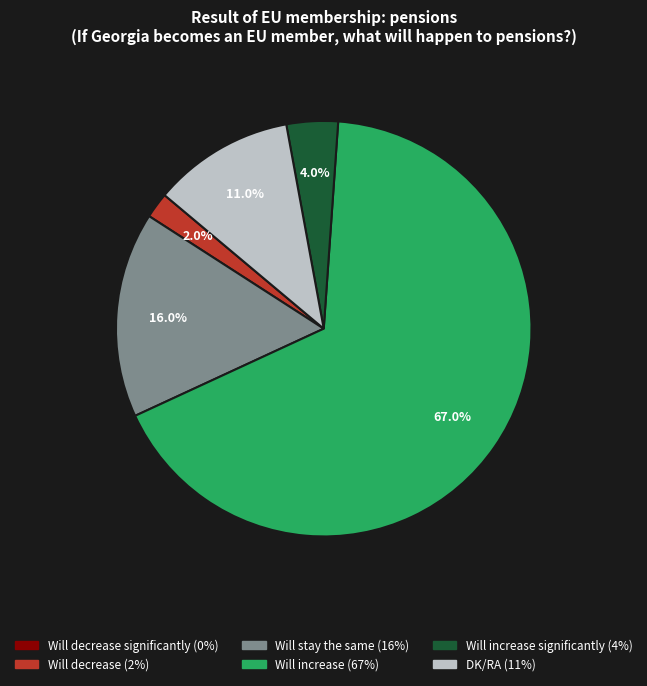

Is there any slice that represents more than half of the pie?

Yes